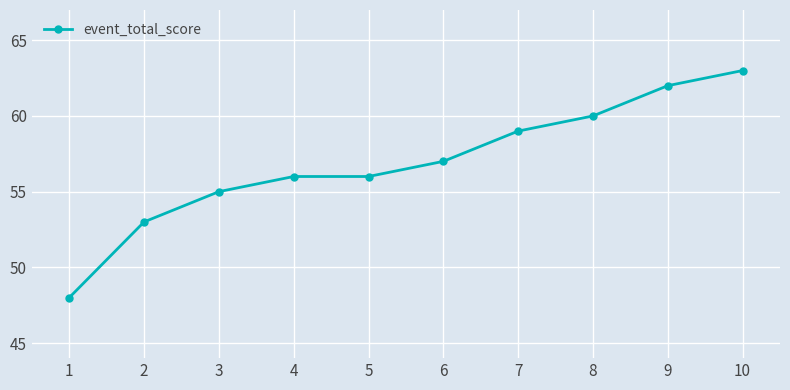

What is the smallest value displayed?

48